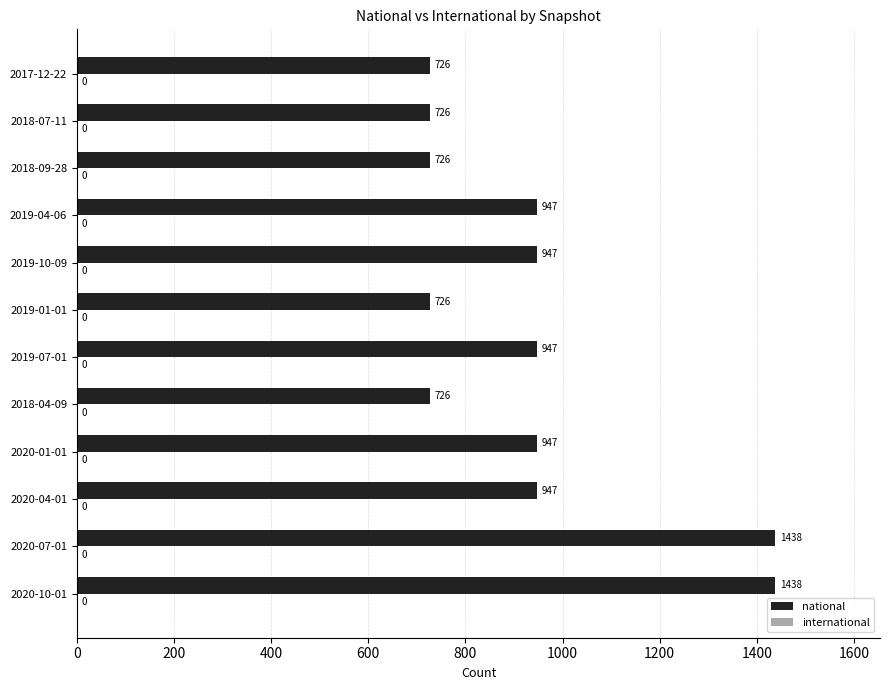

What is the difference between the second highest and minimum values?

712